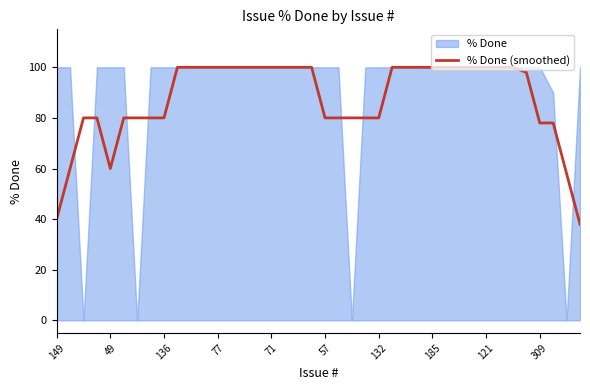

What is the lowest value of the % Done (smoothed) series?

38